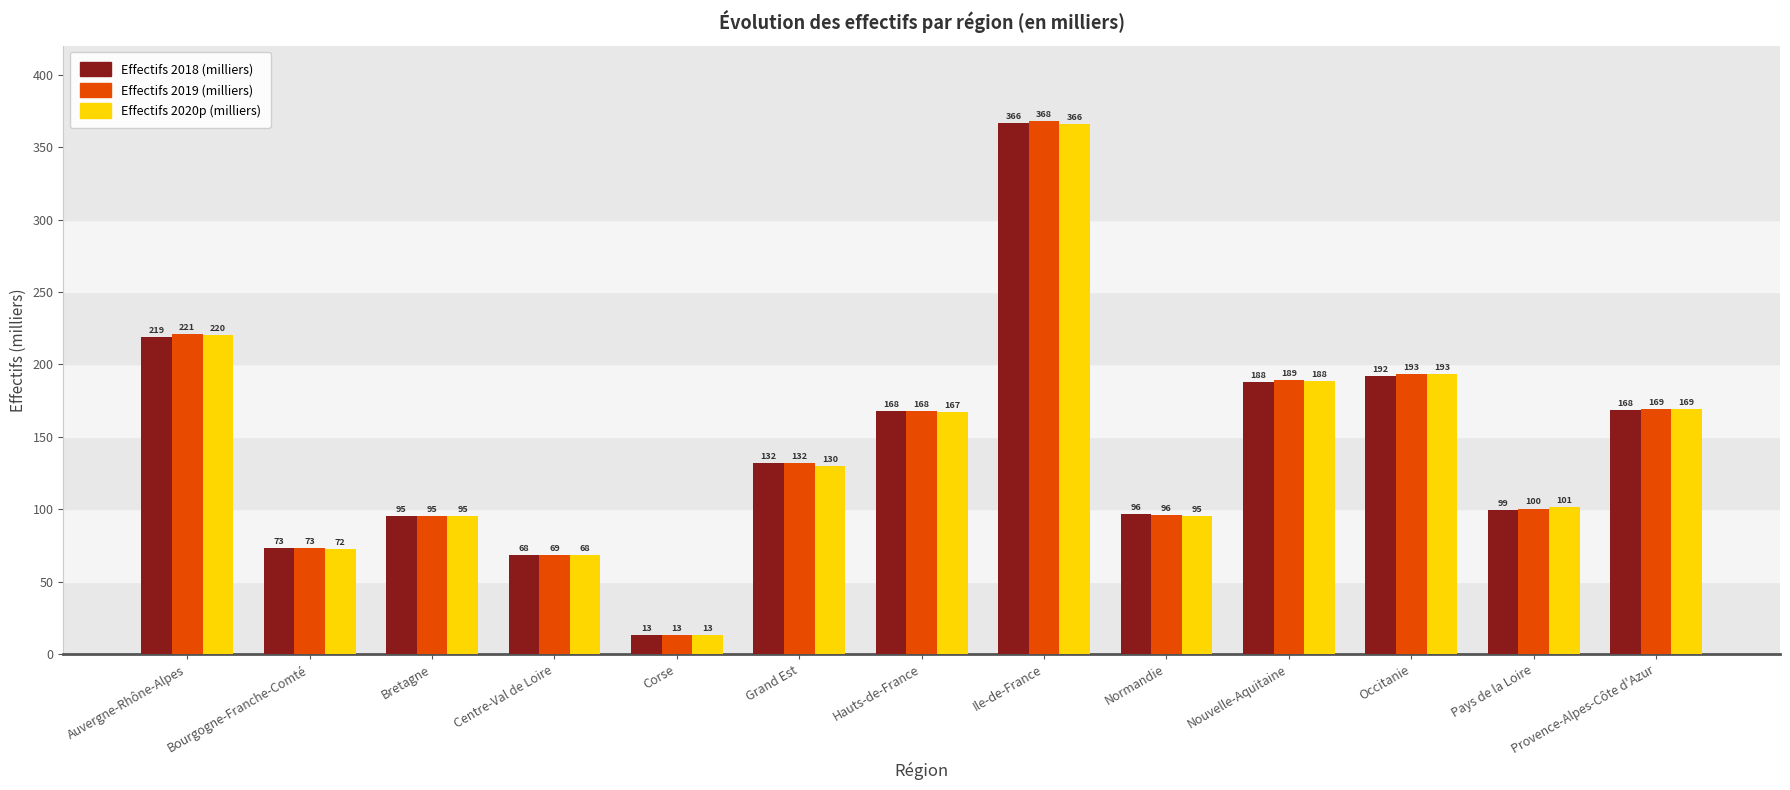

List the series in order of their overall mean, highest first.

Effectifs 2019 (milliers), Effectifs 2020p (milliers), Effectifs 2018 (milliers)